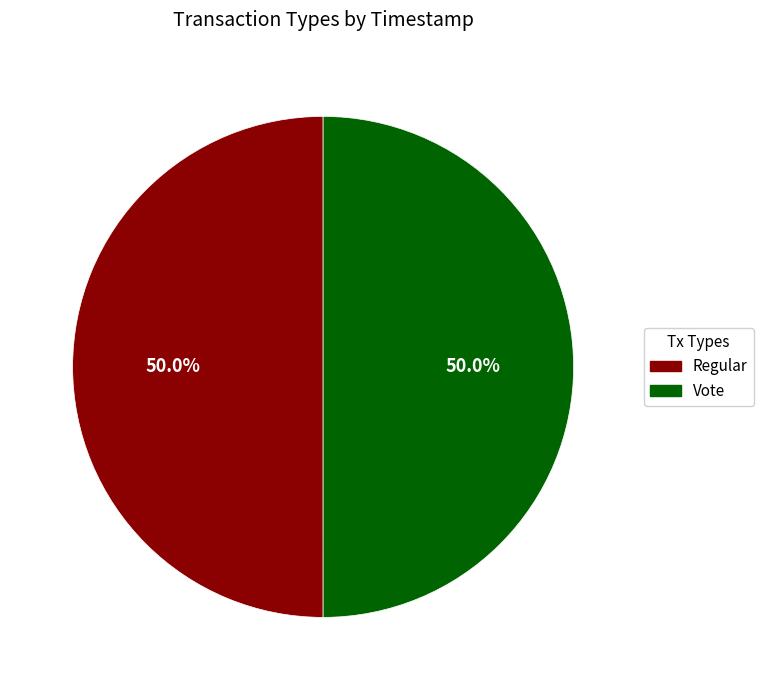

What percentage do Vote and Regular together represent?

100.0%